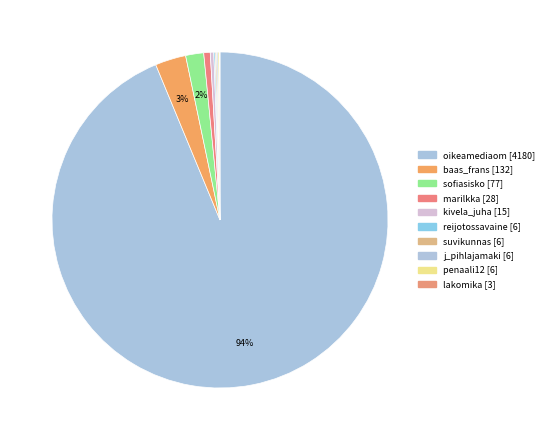

What is the ratio of the value at lakomika to the value at marilkka?

0.1